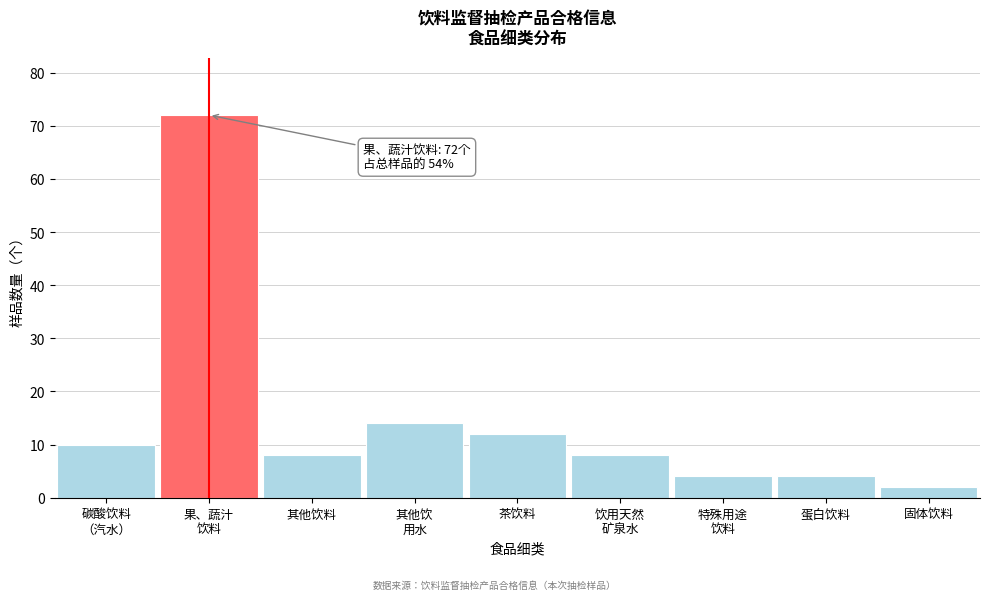

Reading right to left, list all the values displayed in this chart.

2	4	4	8	12	14	8	72	10